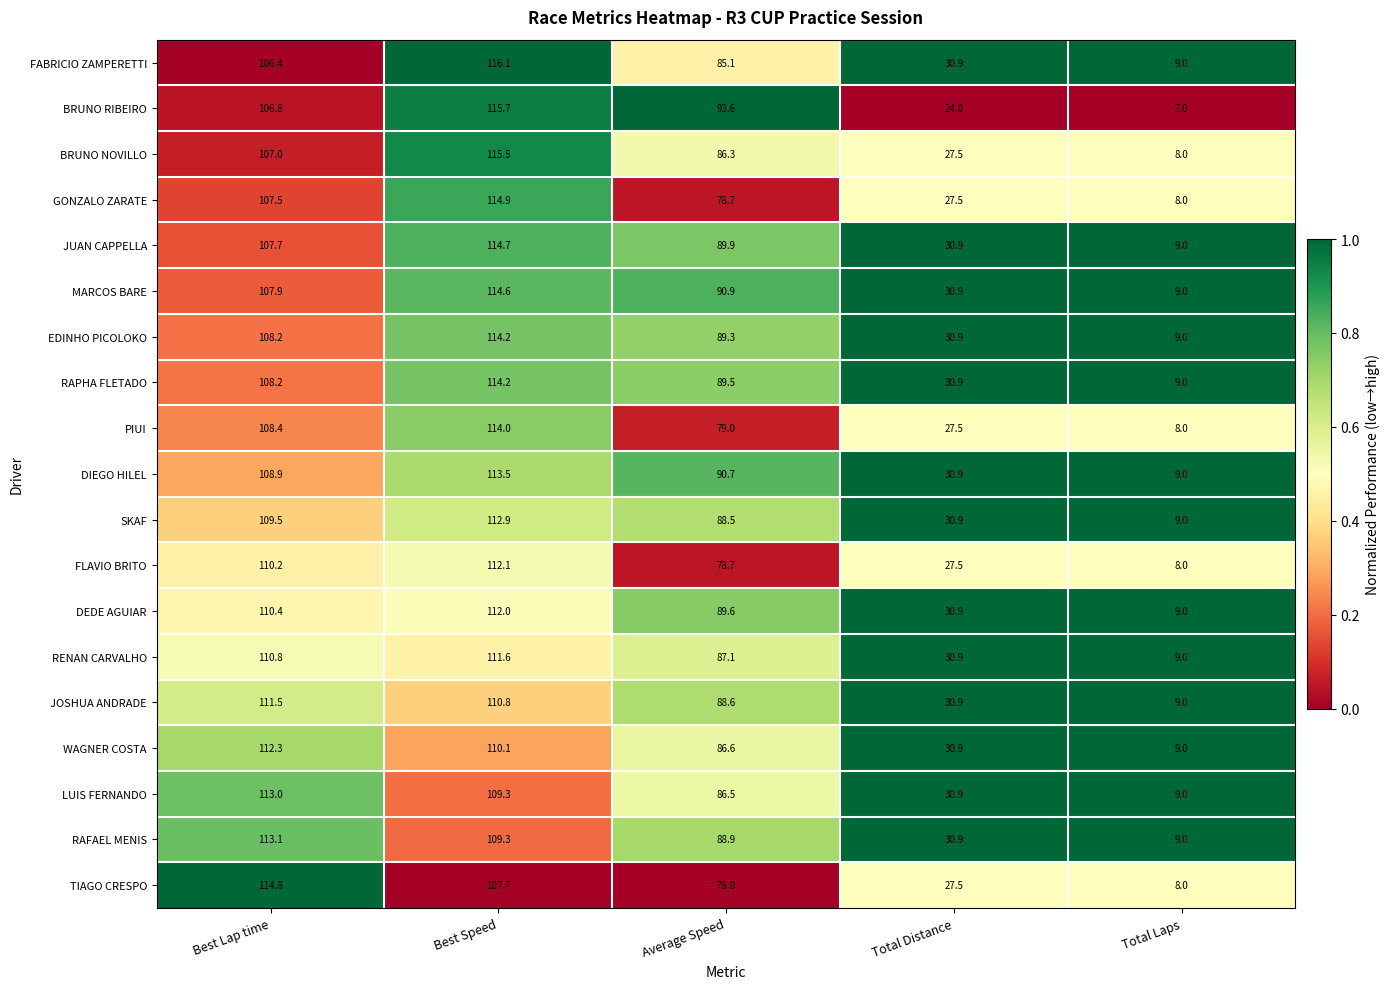

The LUIS FERNANDO series shows 30.9 at Total Distance. True or false?

True